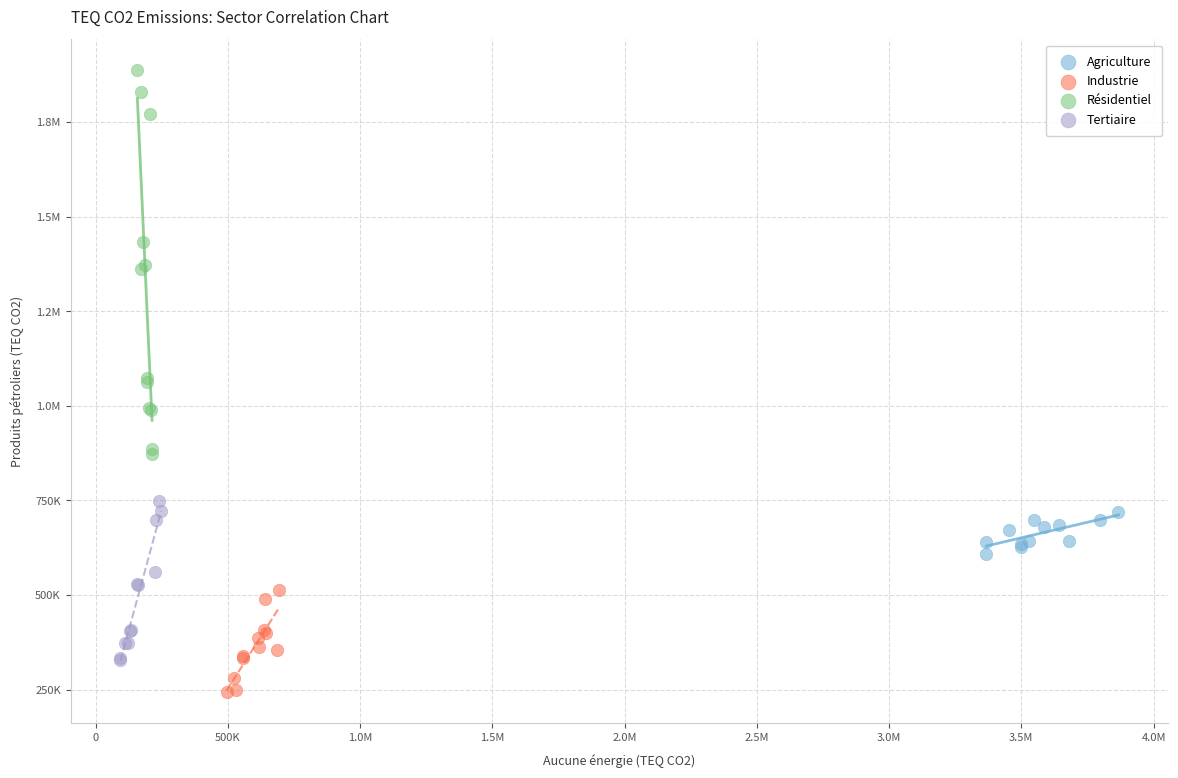

What are all the series names shown in the legend?

Agriculture, Industrie, Résidentiel, Tertiaire